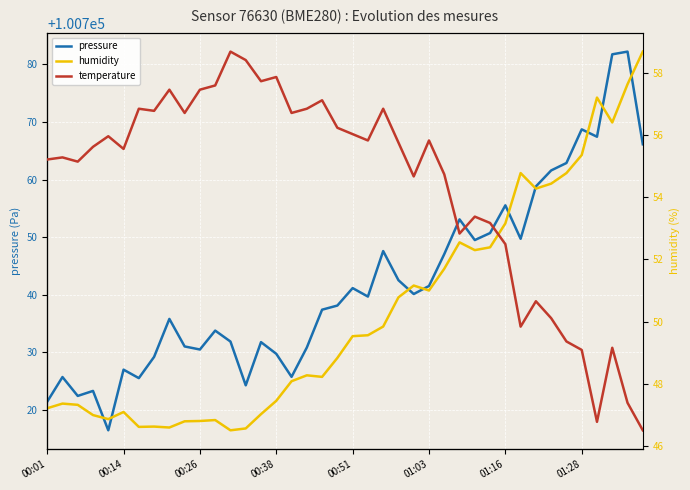

What is the average value of the pressure series?

100742.0